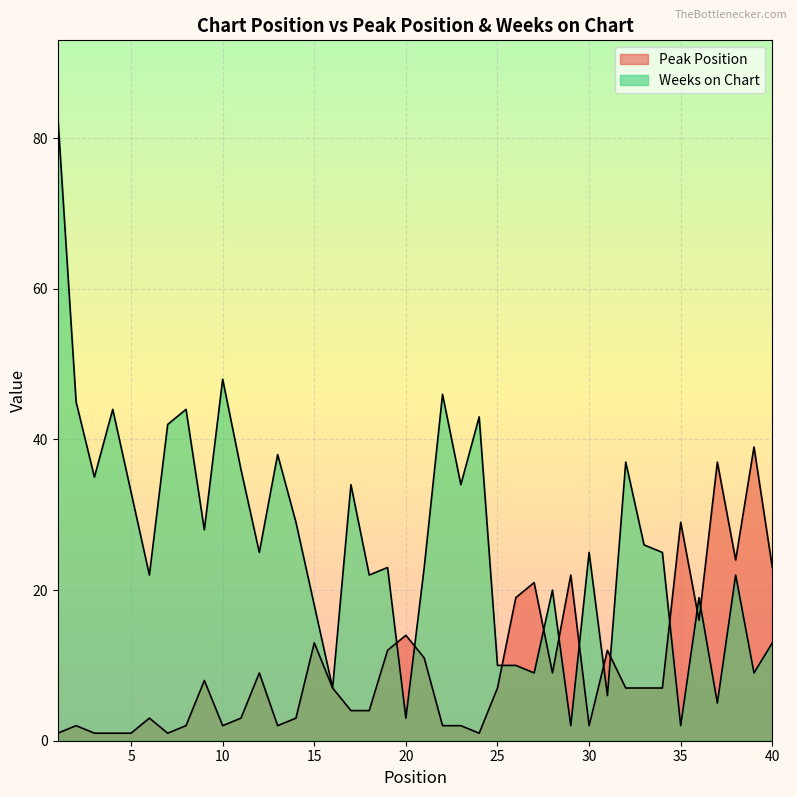

At which label does Weeks on Chart first exceed 25?

1